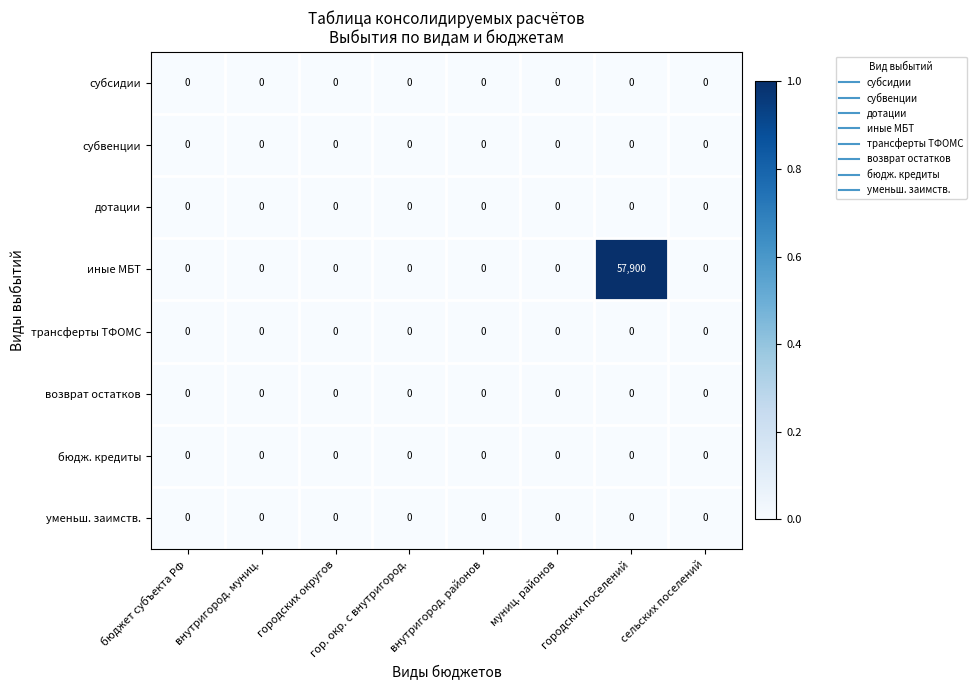

What is the greatest value displayed?

57900